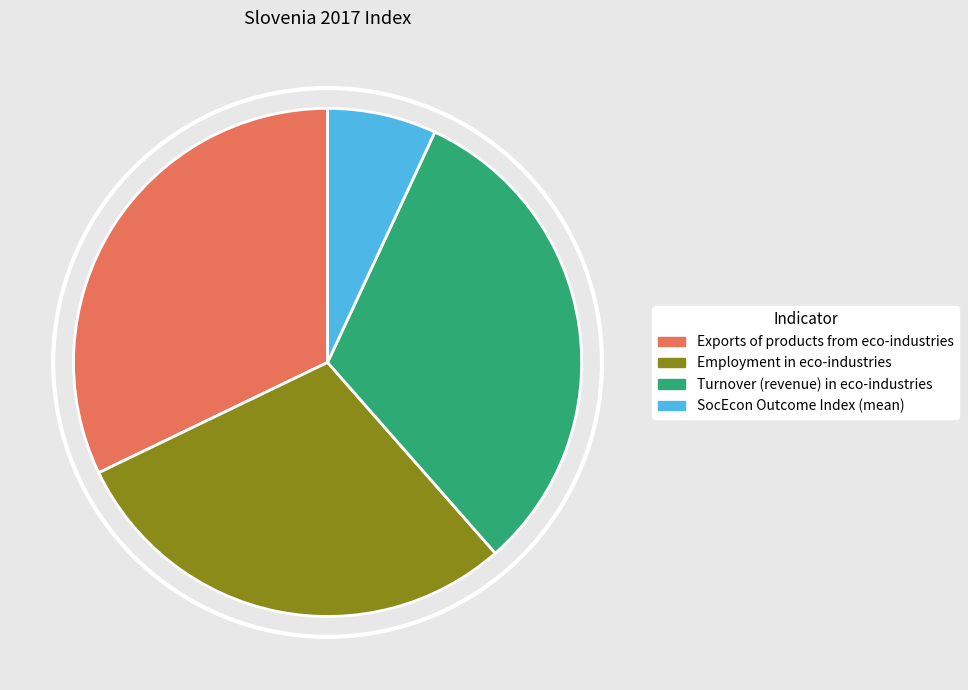

Count the number of slices in the pie.

4